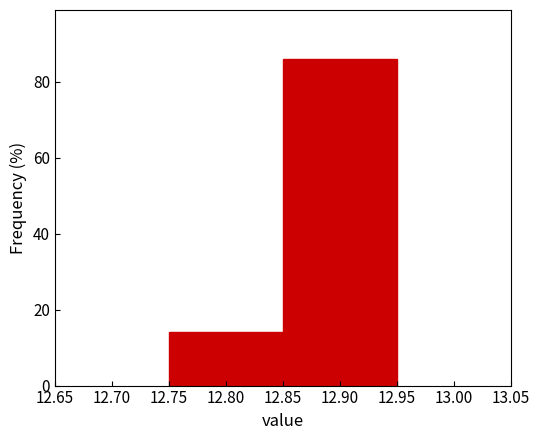

Reading left to right, list every bar in this chart as the range it spans on the x-axis followed by its height. The values are not printed on the chart, so give them approximately, as read against the axis.

12.75 to 12.85: 14
12.85 to 12.95: 86